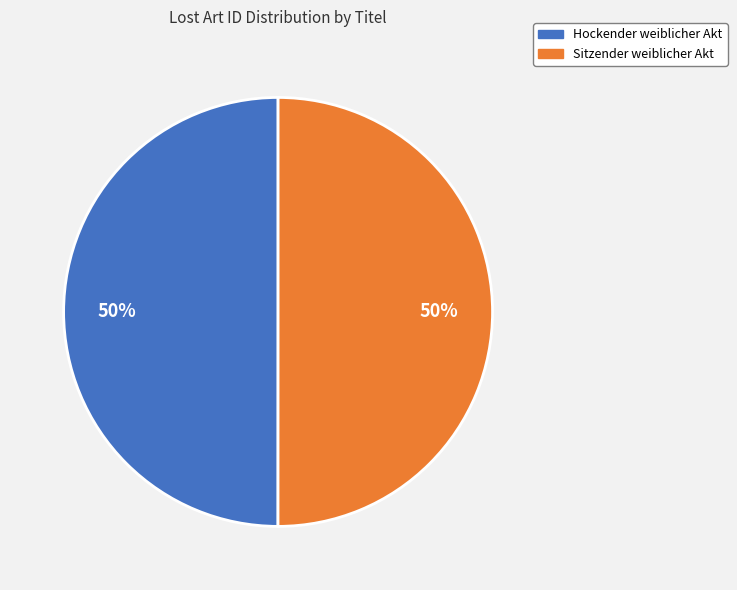

The Hockender weiblicher Akt slice represents 50% of the pie. True or false?

True